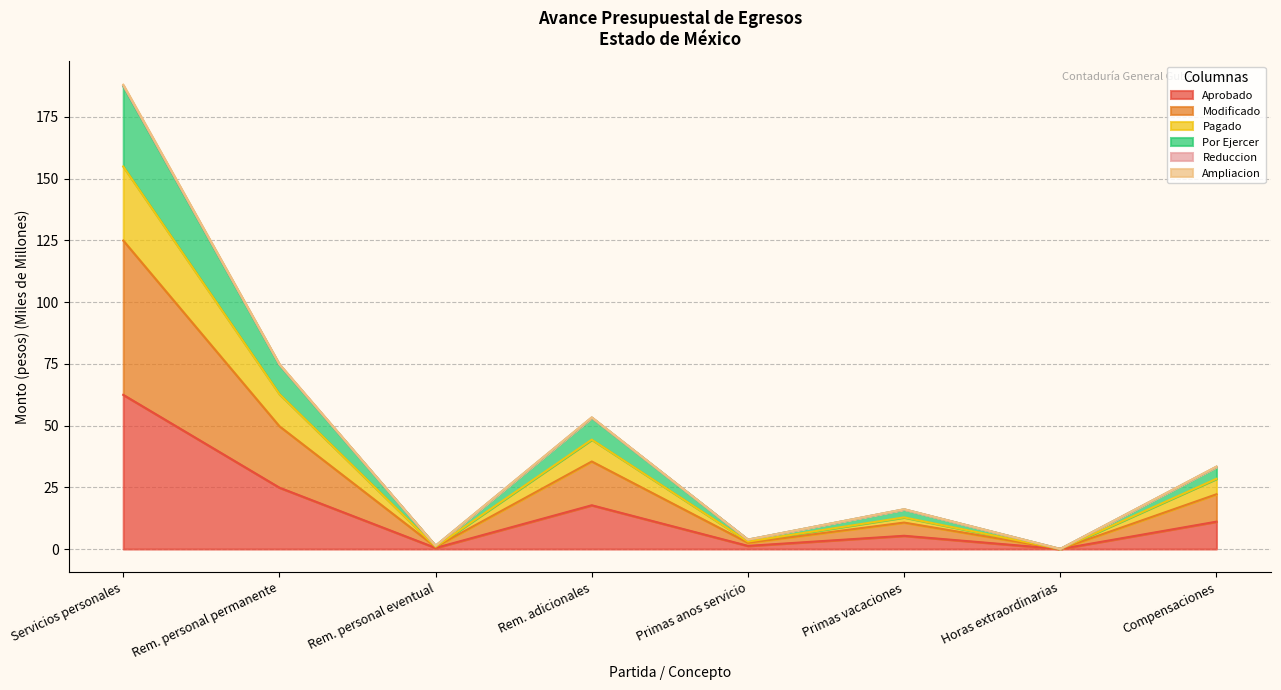

Does the chart display data point markers on the line(s)?

No